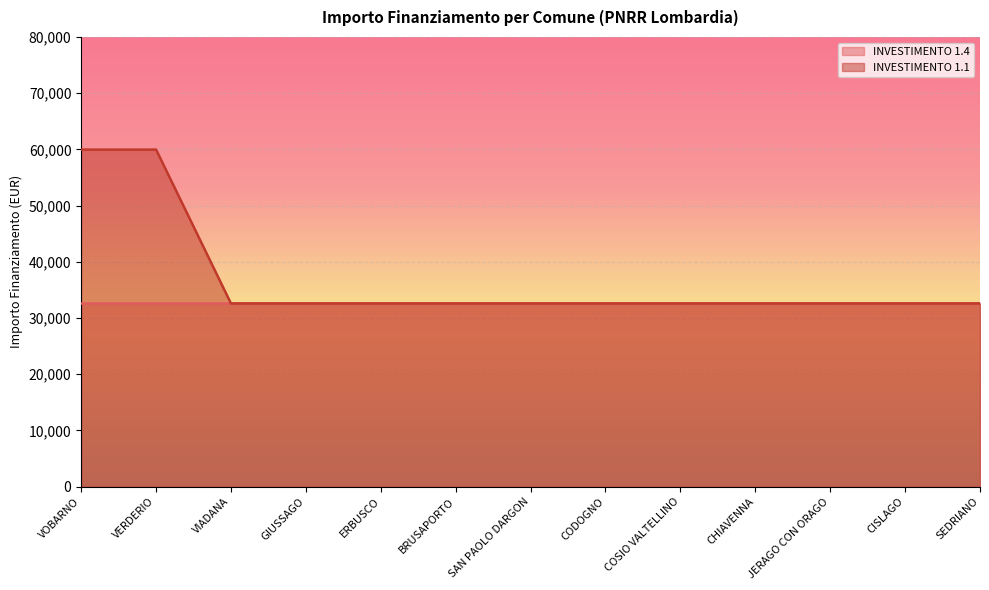

True or false: there are more than 2 points higher than both neighbors.

False